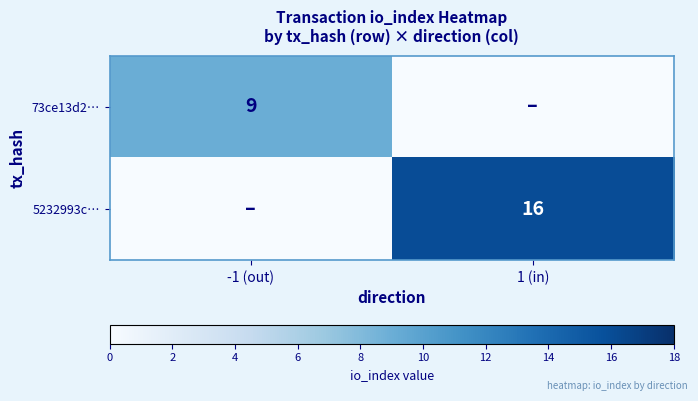

True or false: 5232993c… has a value of 16 at 1 (in).

True